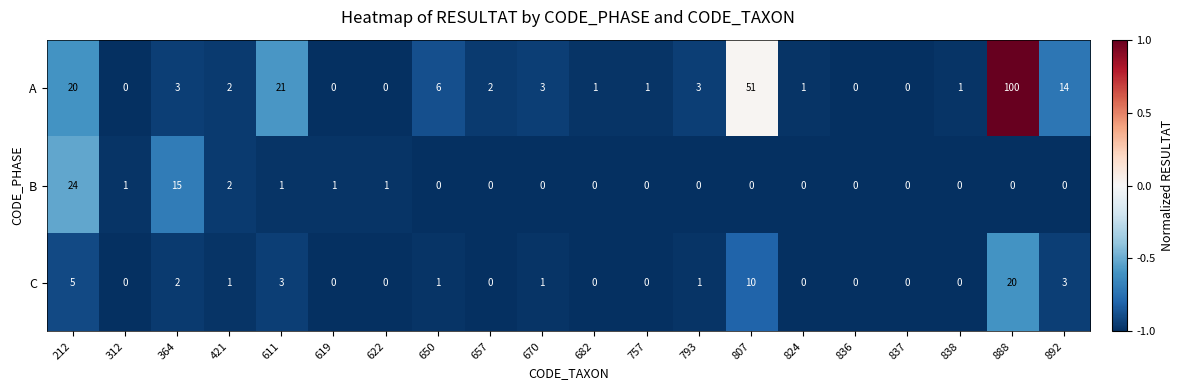

At which category is the sum across all series the highest?

888